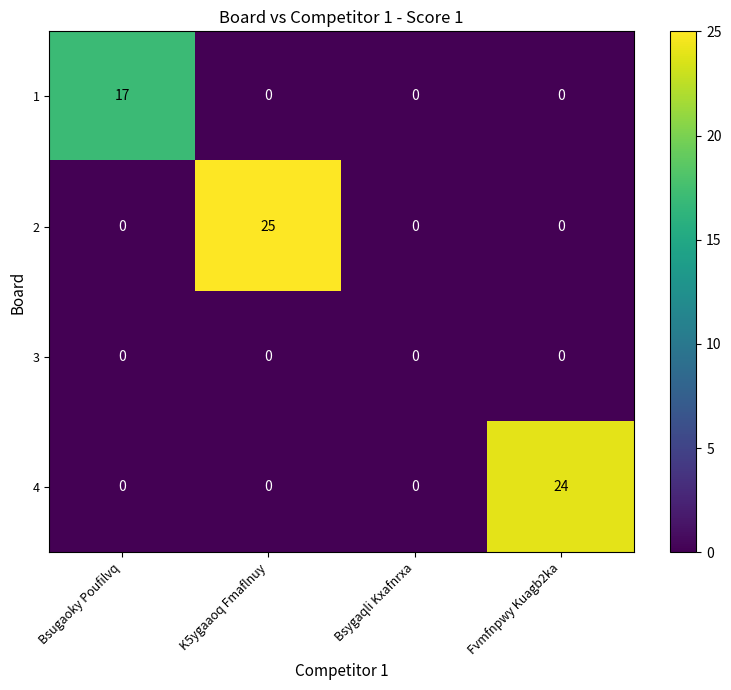

What is the spread (max minus min) of values at K5ygaaoq Fmaflnuy?

25